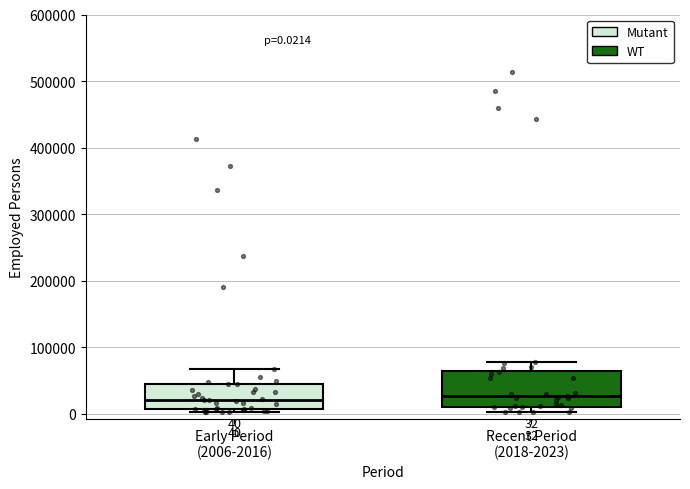

Which box is the tallest, from its lower edge to its upper edge?

Recent Period (2018-2023)